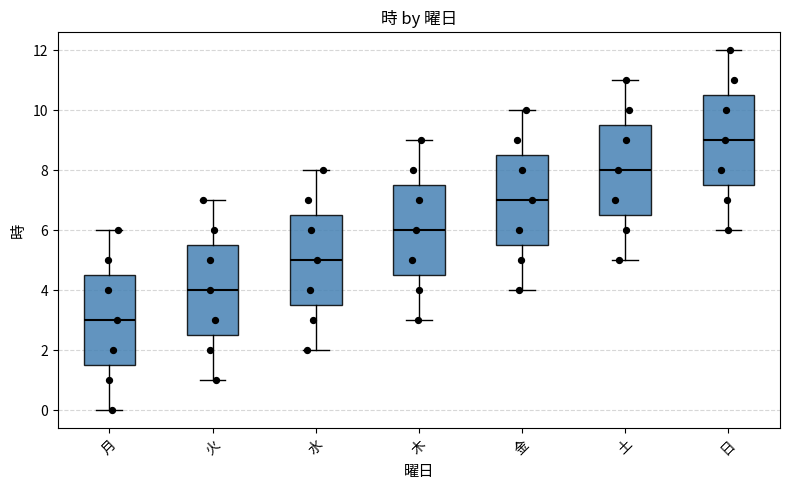

Which box's median line is the highest?

日